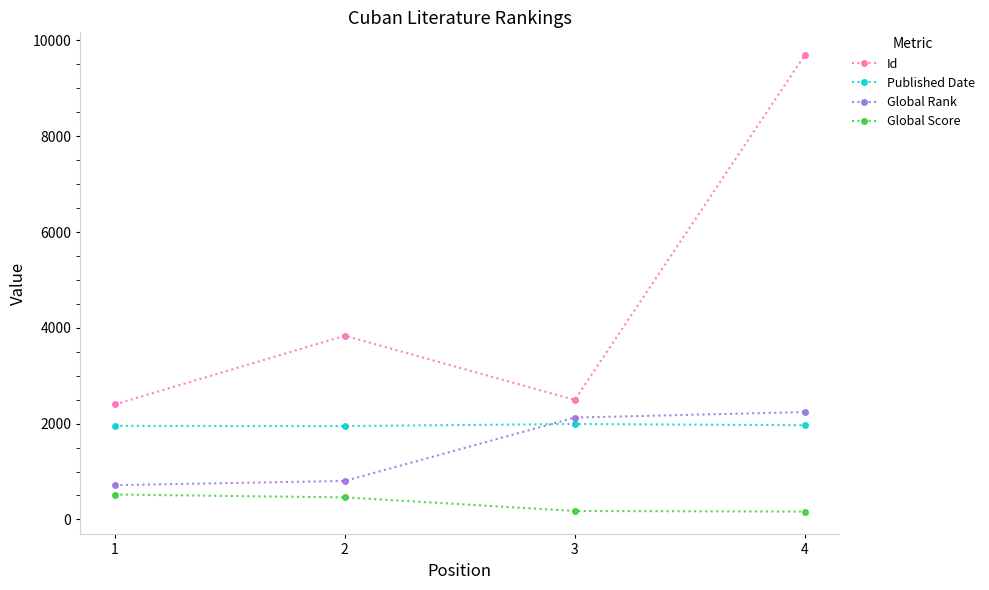

True or false: Published Date has a value of 466 at 4.

False